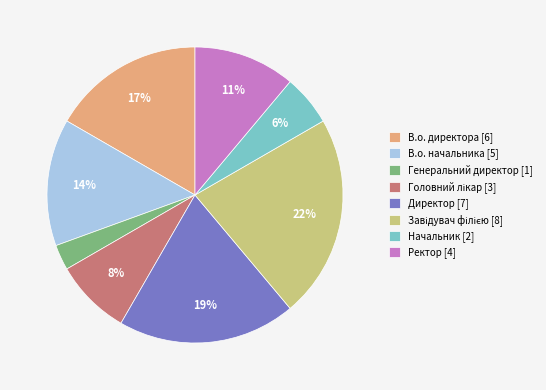

Between Ректор and Начальник, which is larger?

Ректор